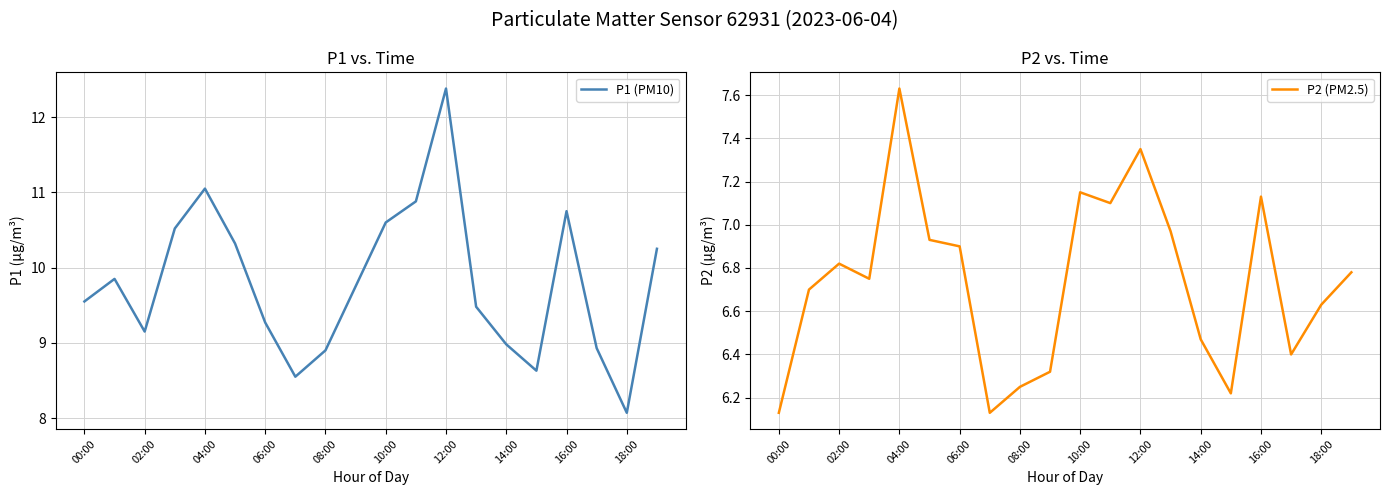

True or false: P1 (PM10) and P2 (PM2.5) intersect in this chart.

False